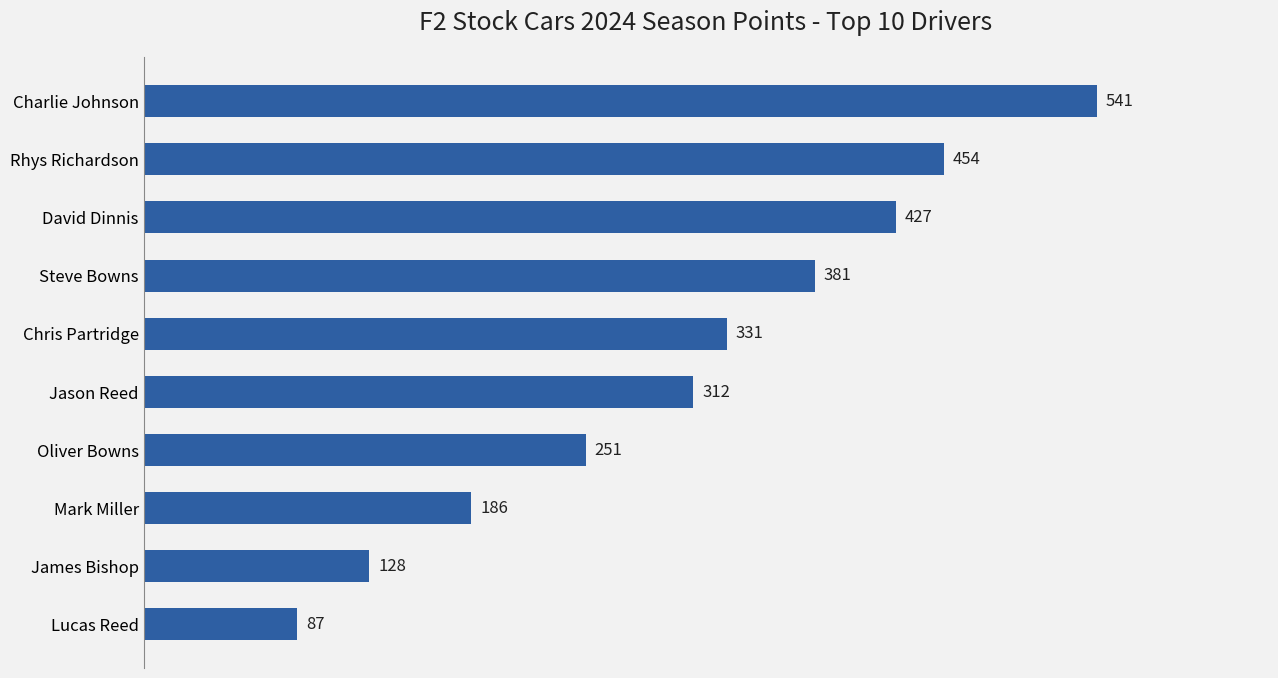

What value does the data have at Charlie Johnson?

541